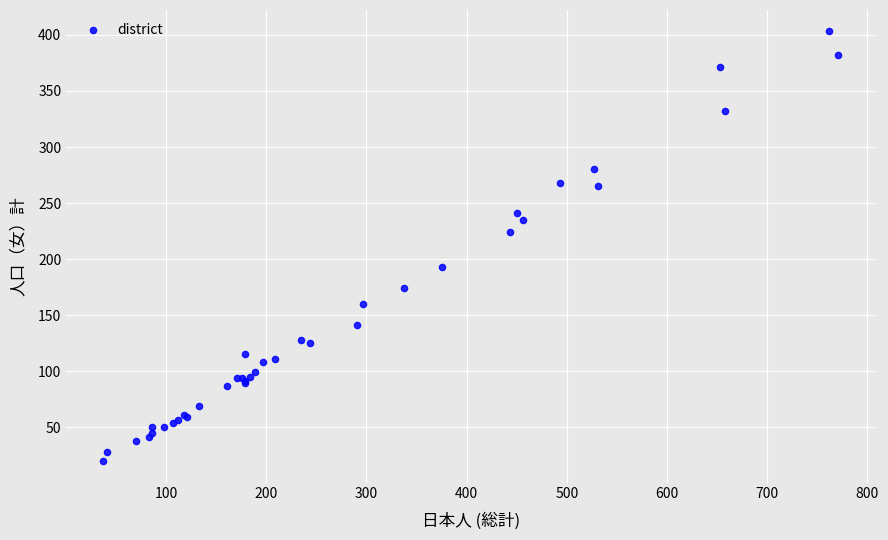

What Y value in the scatter plot is closest to 211?

224